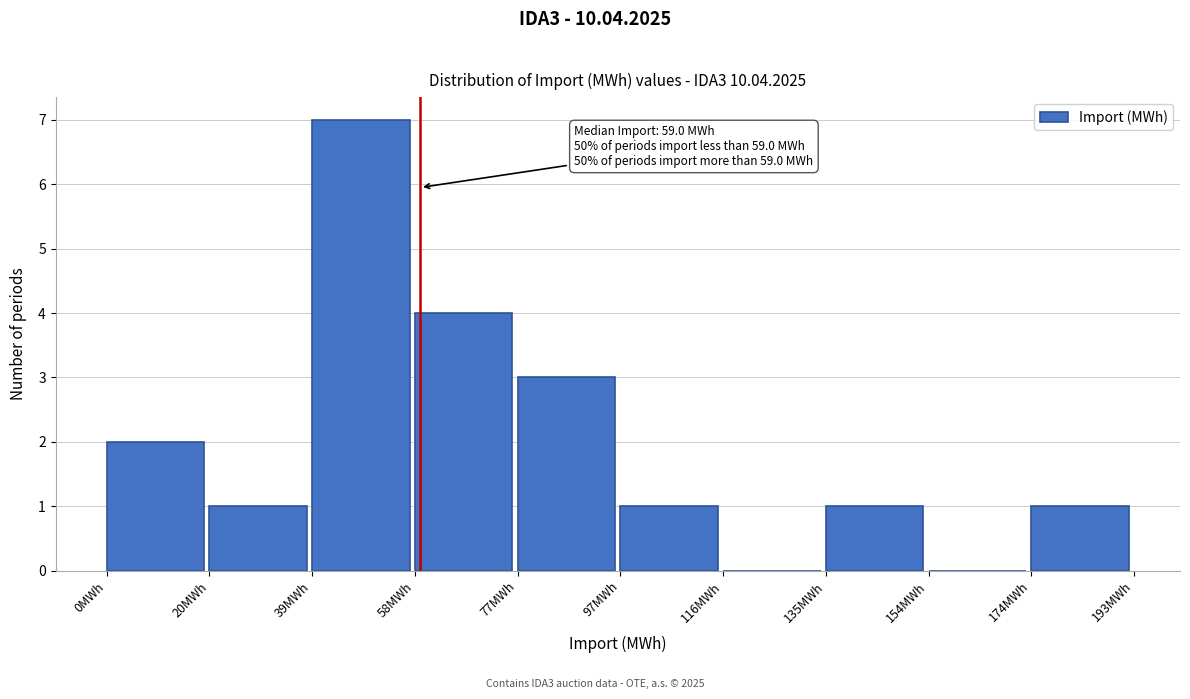

Which range on the x-axis has the tallest bar?

38 to 58